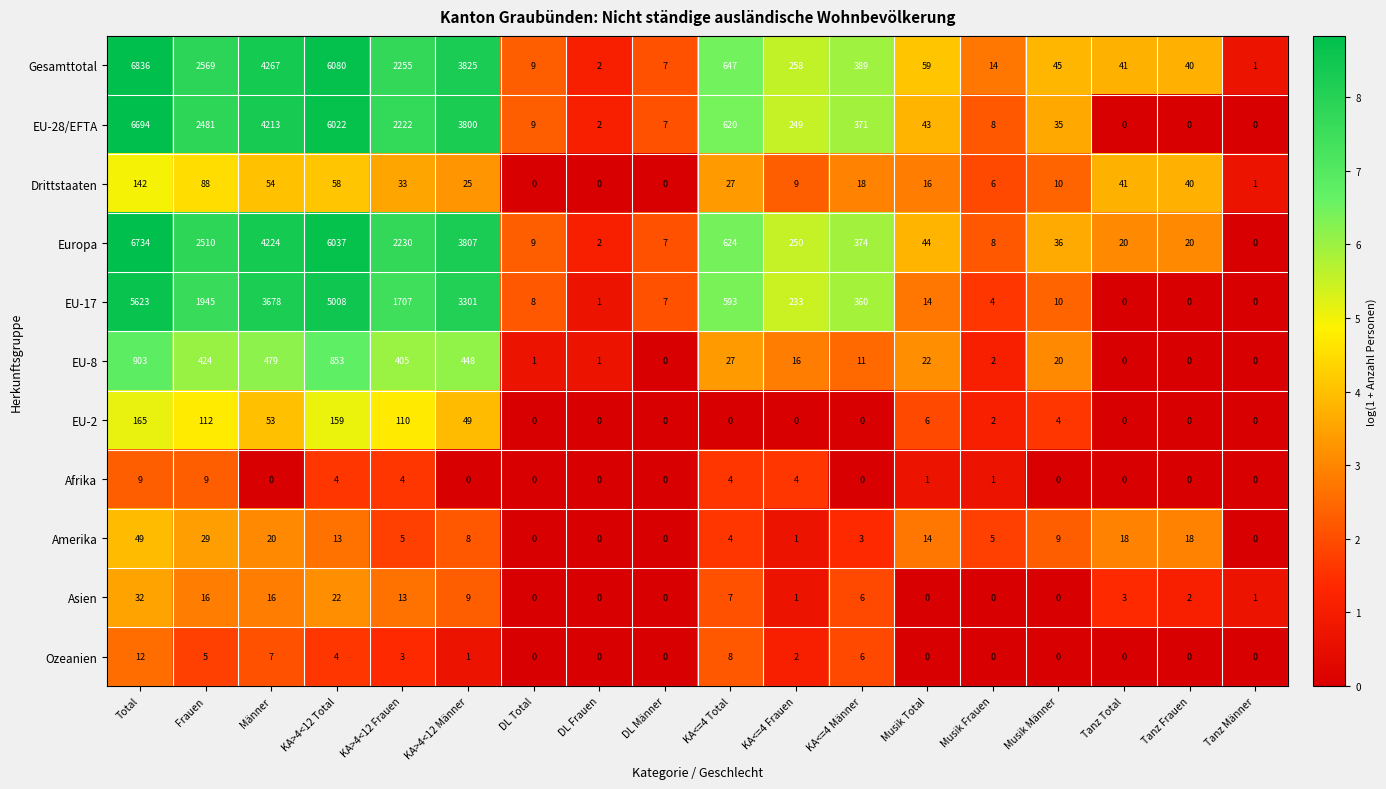

Which series has the largest total across all categories?

Gesamttotal